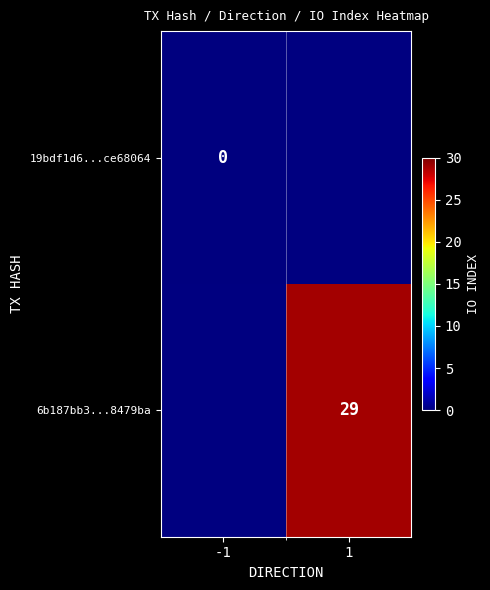

Between -1 and 1, which is larger?

1